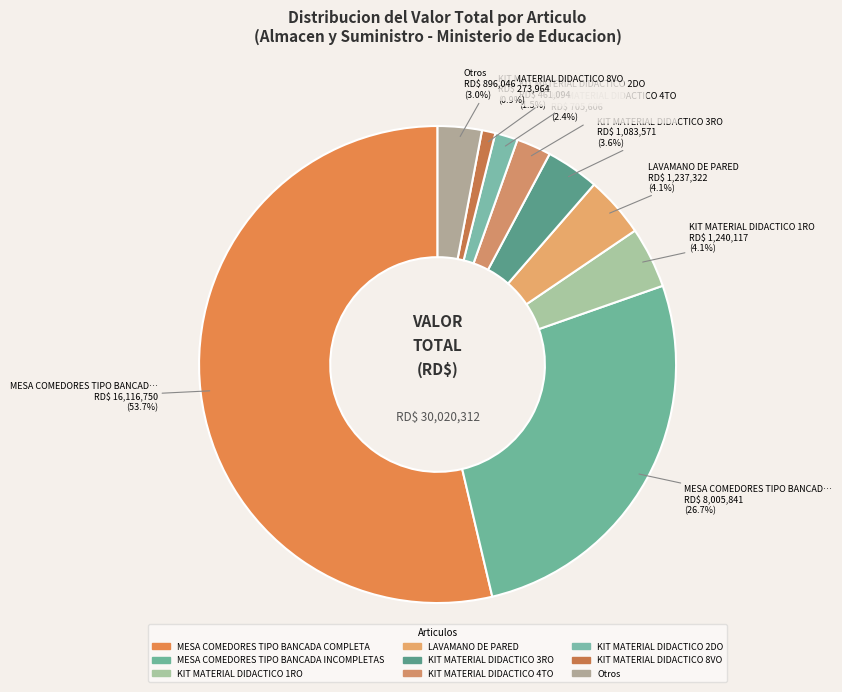

Does any single category account for the majority?

Yes